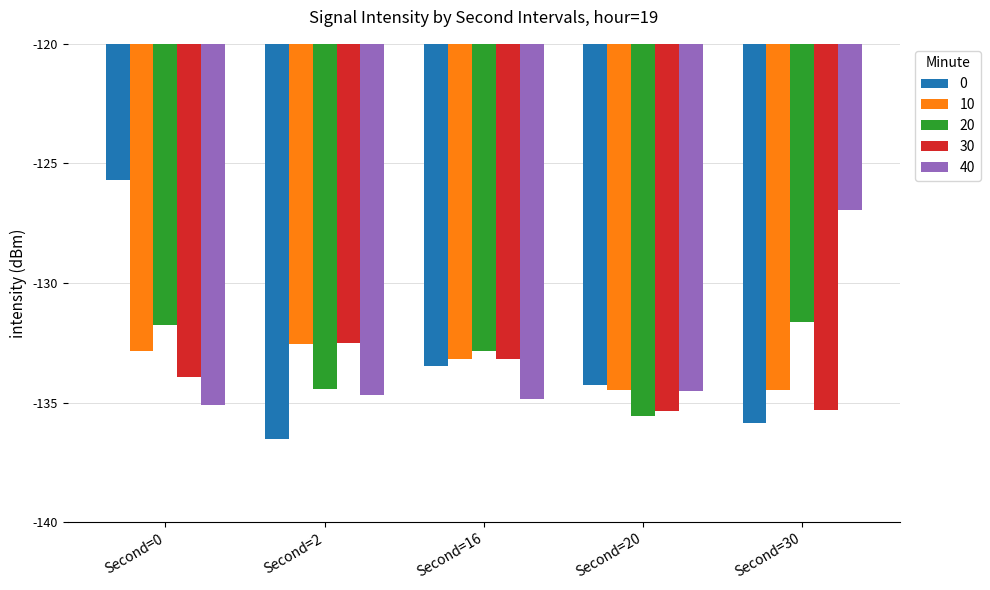

What are all the series names shown in the legend?

0, 10, 20, 30, 40